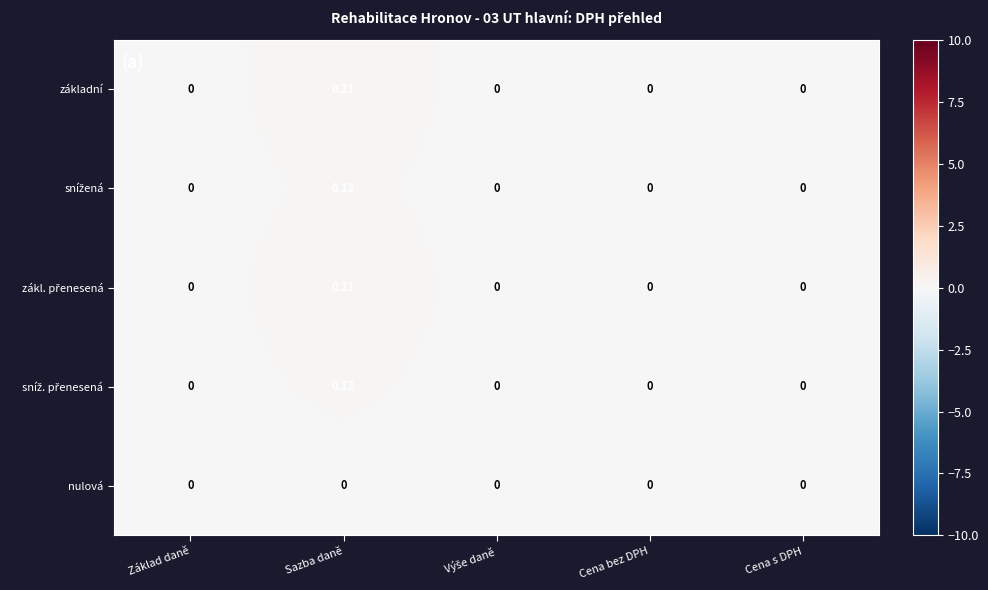

At which category does the chart reach its peak across all series?

Sazba daně